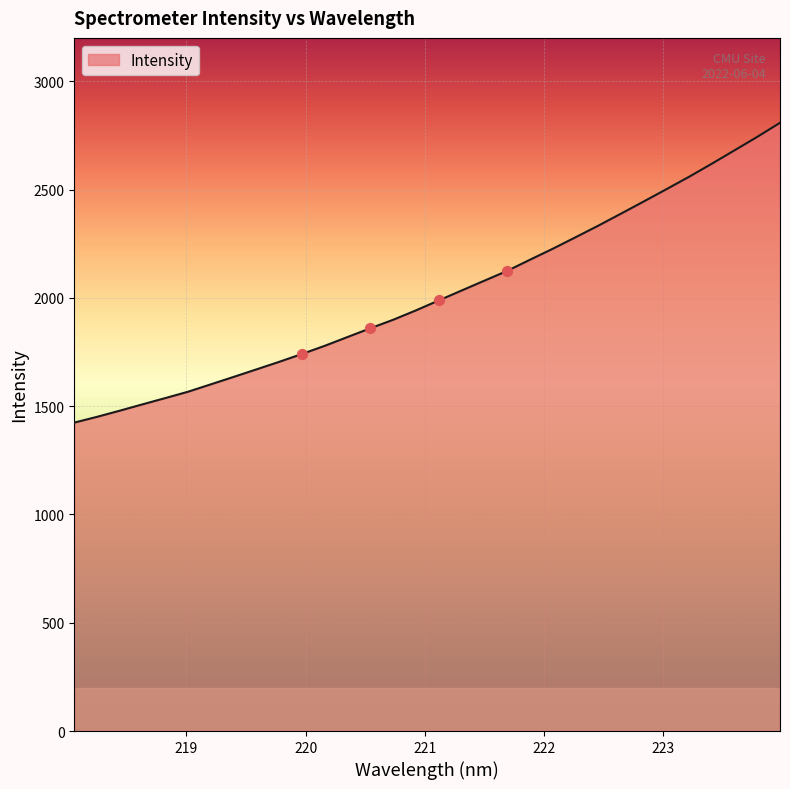

What is the difference between the maximum and minimum values?

1384.2